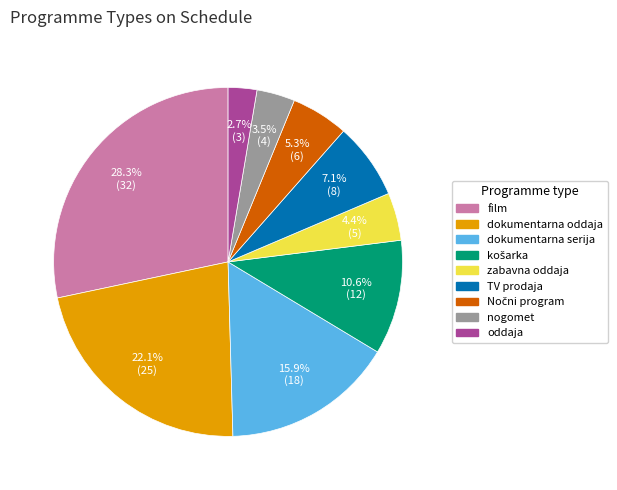

Between dokumentarna oddaja and TV prodaja, which is larger?

dokumentarna oddaja